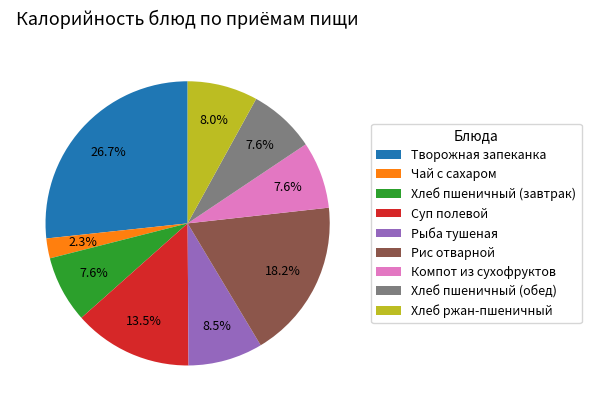

What is the smallest slice in the pie chart?

Чай с сахаром